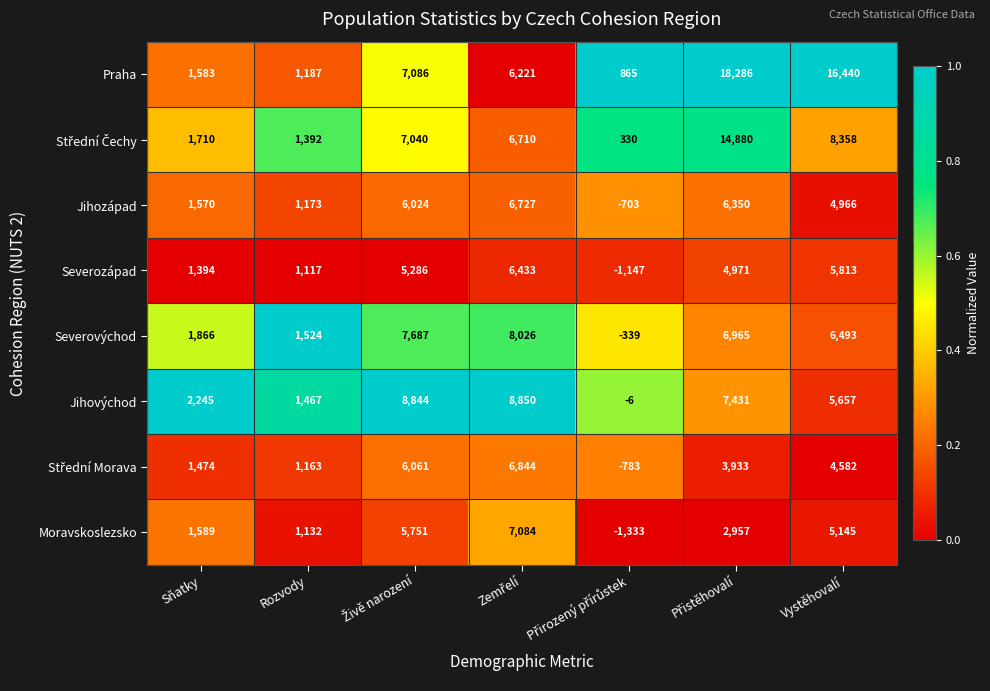

What is the sum of all Praha values?

51668